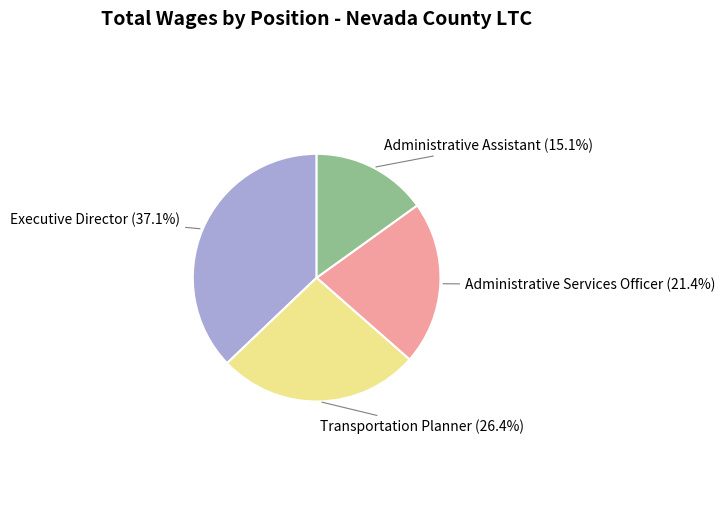

To the nearest percent, what is the average slice percentage?

25%